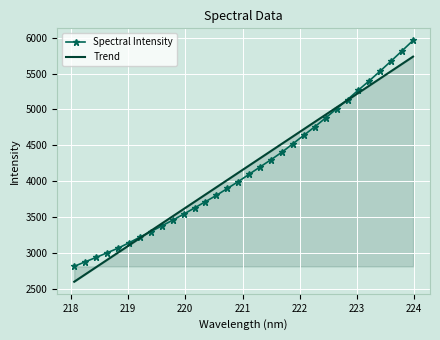

Reading left to right, extract all data points from this chart.

Spectral Intensity: 2818.7	2881.9	2942.7	3007.0	3070.8	3145.7	3224.4	3301.2	3381.1	3460.8	3544.0	3631.2	3718.8	3806.0	3901.8	3997.5	4100.5	4201.7	4302.3	4407.1	4523.6	4641.9	4759.5	4883.1	5010.2	5138.3	5270.8	5400.1	5535.6	5675.0	5816.5	5960.4
Trend: 2604.9	2706.0	2807.1	2908.2	3009.2	3110.3	3211.4	3312.4	3413.5	3514.5	3615.5	3716.6	3817.5	3918.6	4019.5	4120.5	4221.5	4322.4	4423.4	4524.3	4625.3	4726.2	4827.2	4928.0	5028.9	5129.8	5230.7	5331.6	5432.5	5533.3	5634.2	5735.0